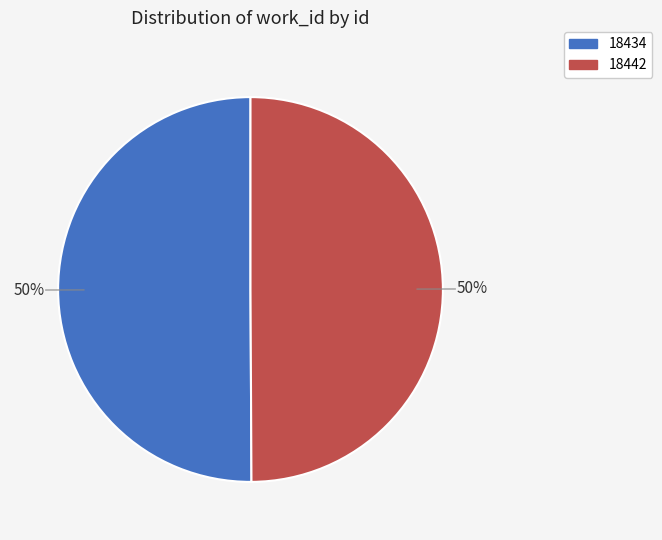

To the nearest percent, what portion does 18442 represent?

50%